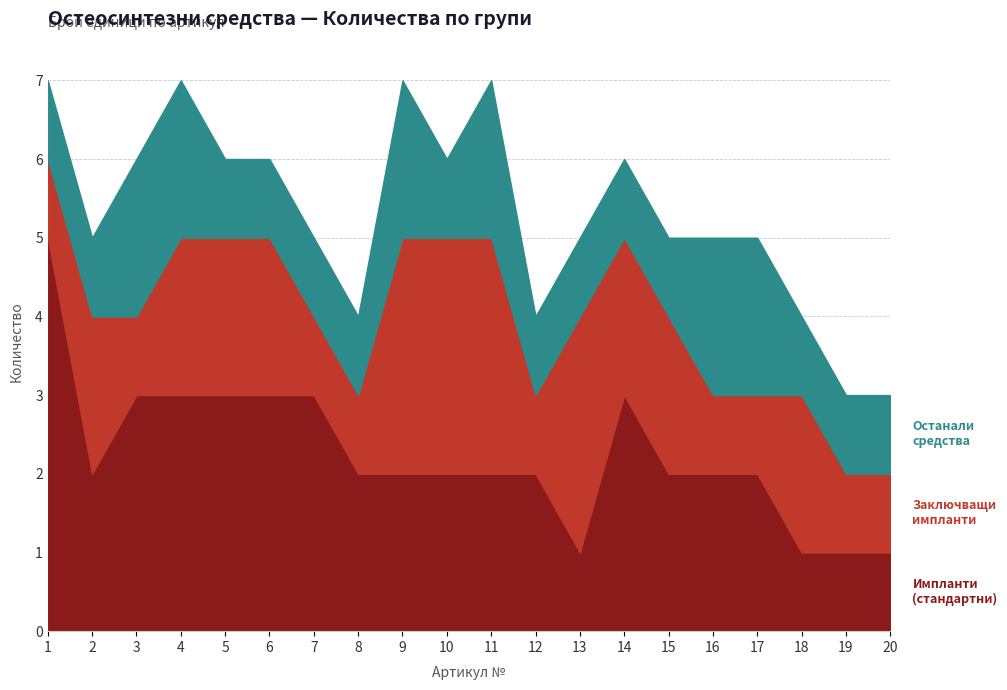

At which category is the sum across all series the highest?

1